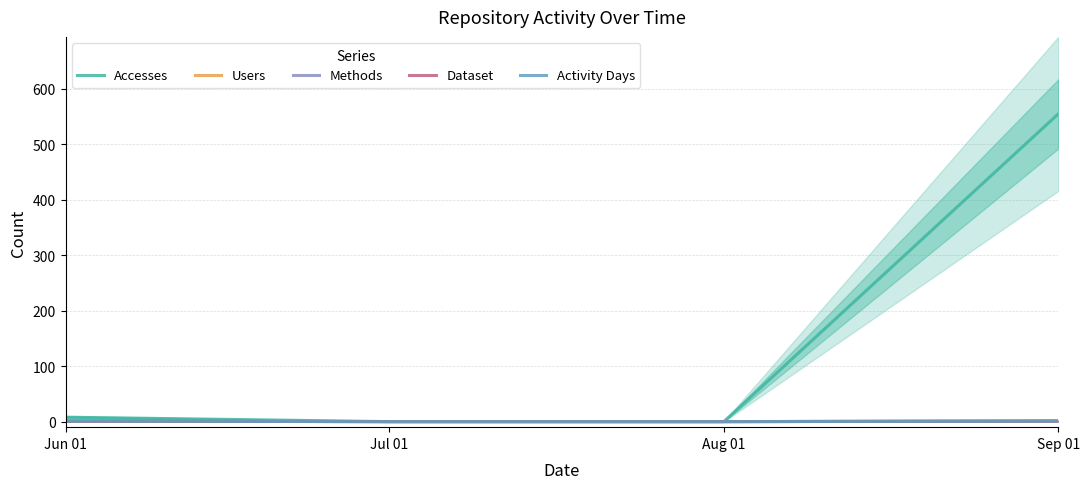

True or false: Users and Methods cross at least once.

False